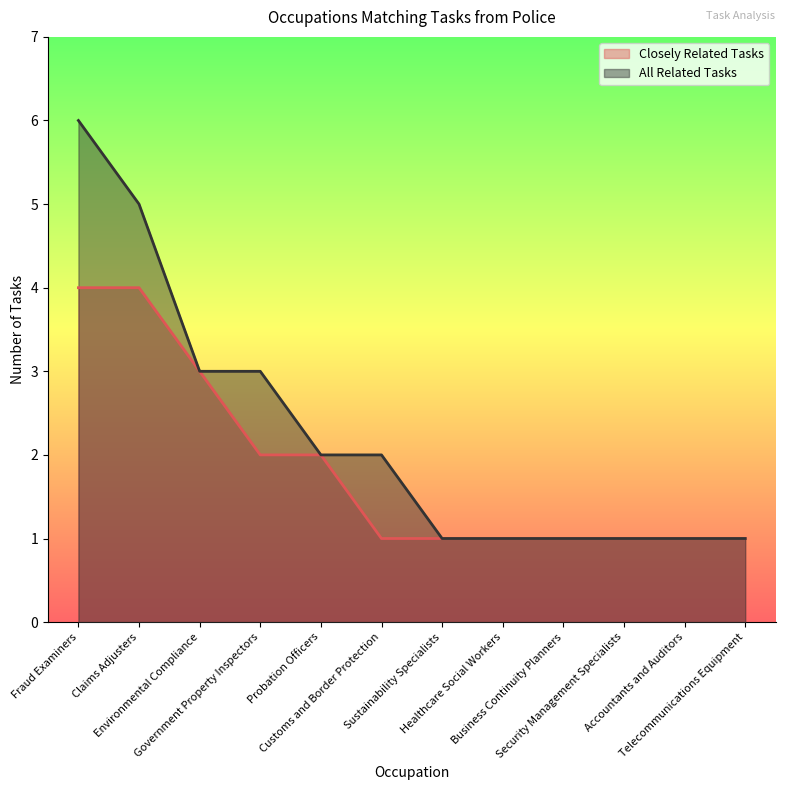

At which label does All Related Tasks reach its peak?

Fraud Examiners